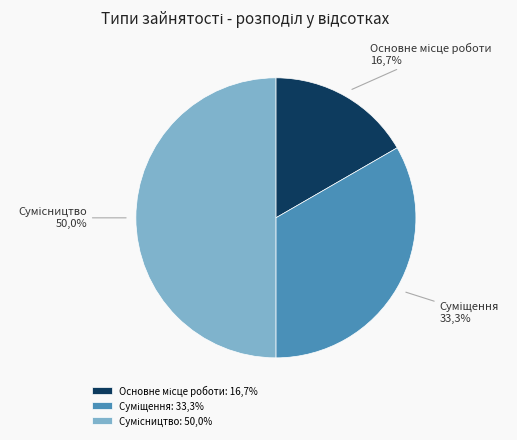

The Суміщення slice represents 33% of the pie. True or false?

True